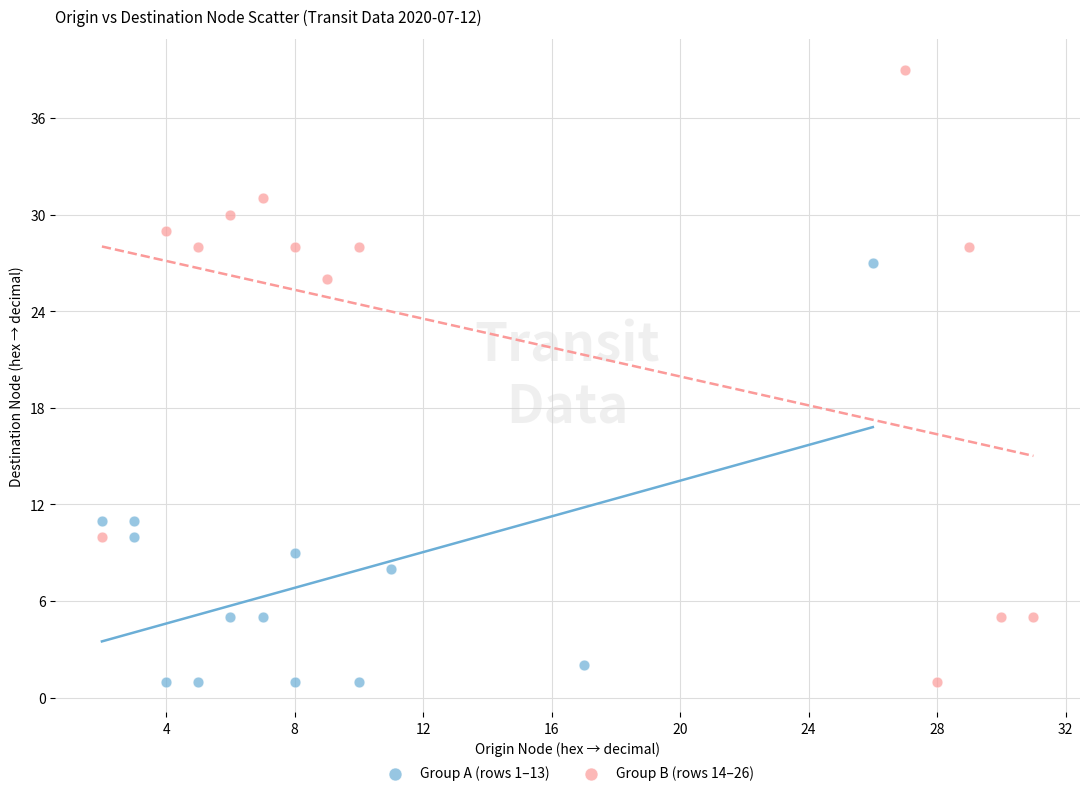

Which series has the widest spread of Y values?

Group B (rows 14–26)